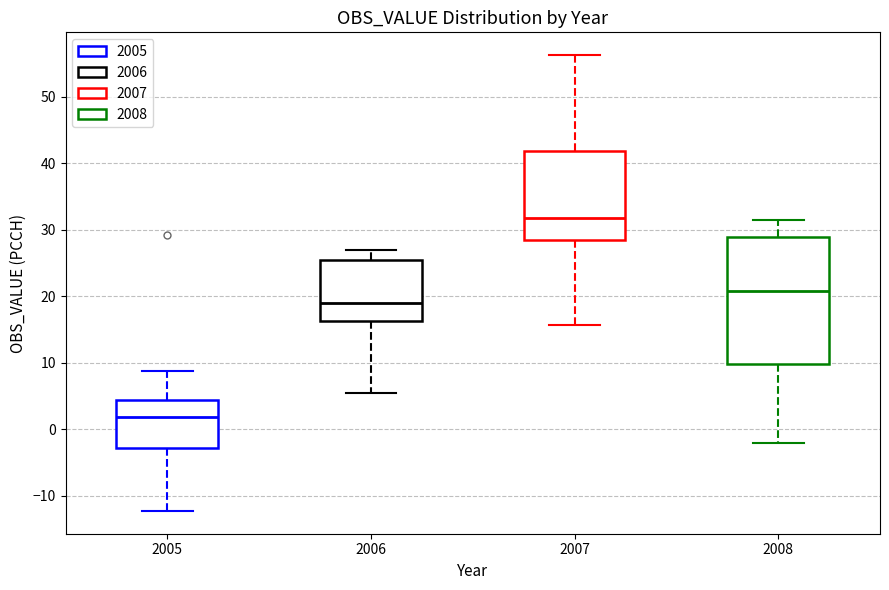

Which box has the lowest median line?

2005